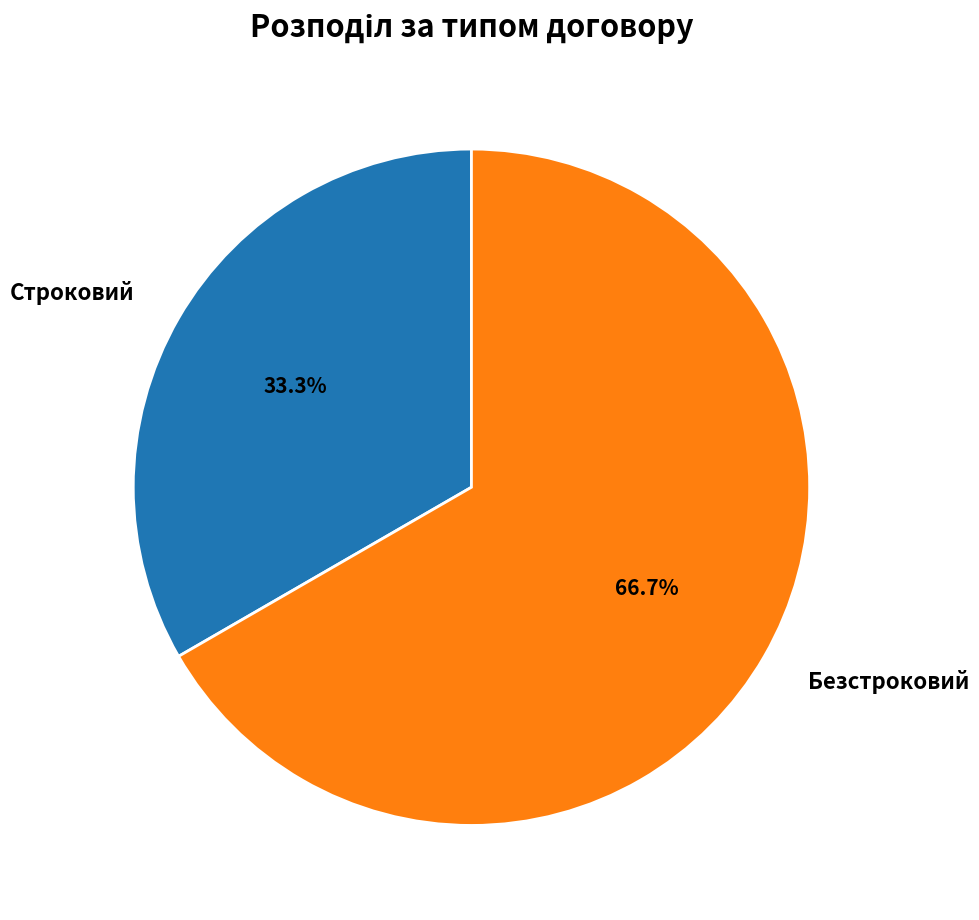

How many slices are in this pie chart?

2